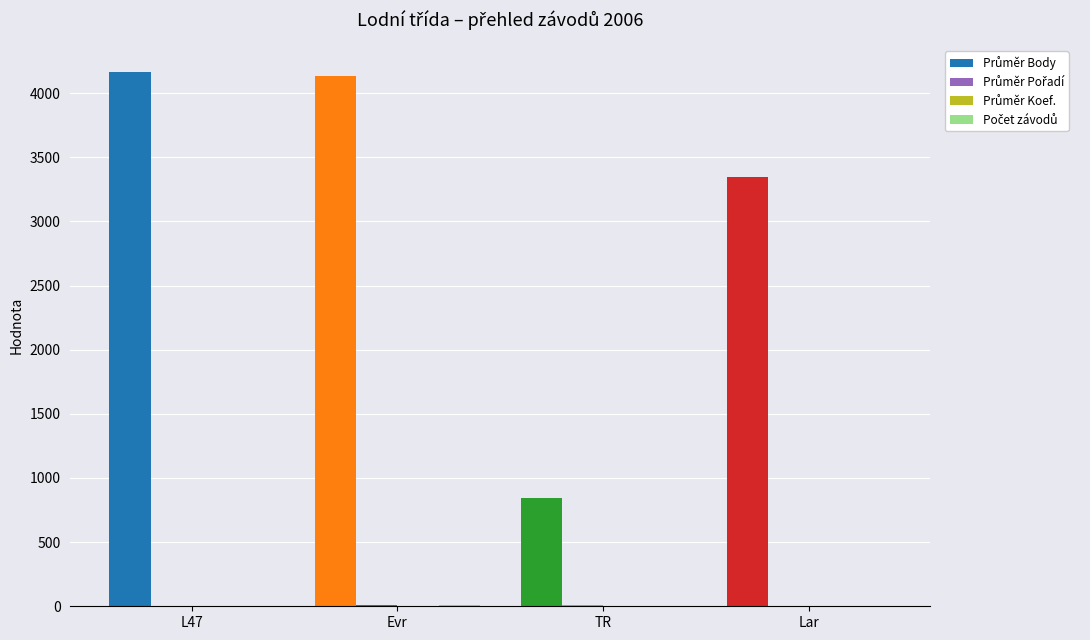

How many series are shown in this chart?

4